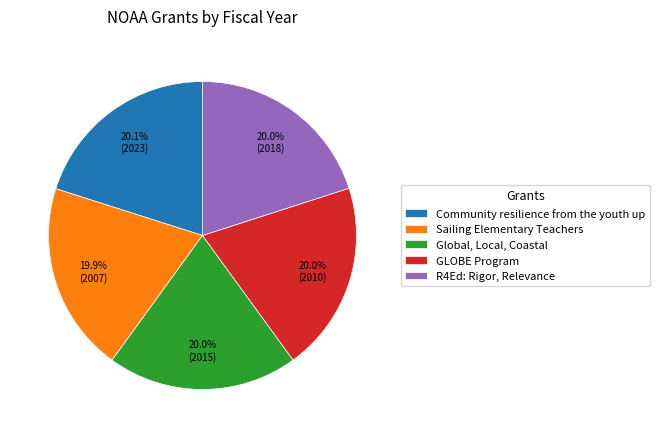

What is the ratio of the value at Global, Local, Coastal to the value at Community resilience from the youth up?

1.0